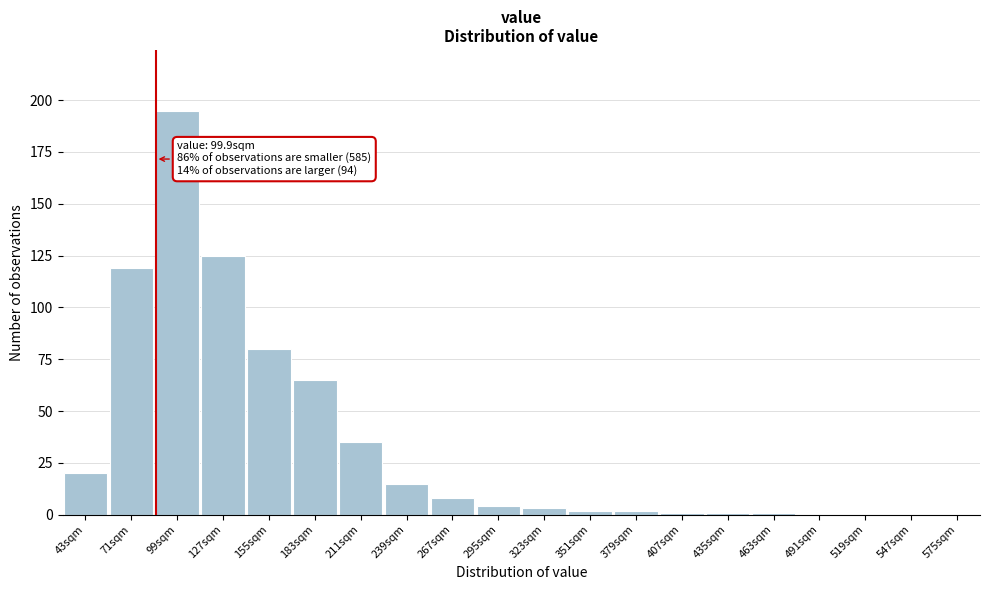

Reading left to right, what are all the values shown in this chart?

43sqm=20	71sqm=119	99sqm=195	127sqm=125	155sqm=80	183sqm=65	211sqm=35	239sqm=15	267sqm=8	295sqm=4	323sqm=3	351sqm=2	379sqm=2	407sqm=1	435sqm=1	463sqm=1	491sqm=0	519sqm=0	547sqm=0	575sqm=0